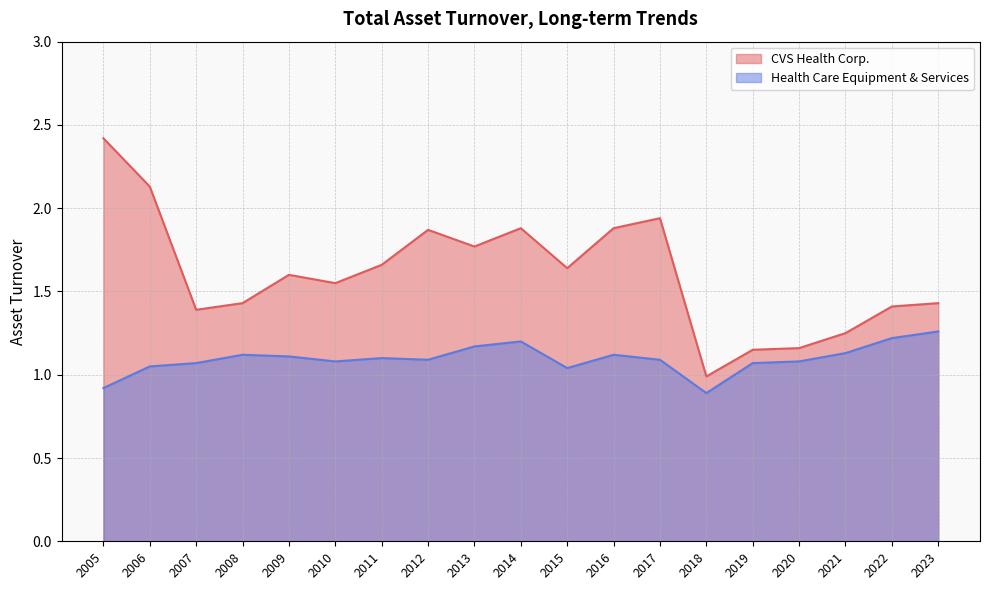

Which label corresponds to the largest value in the chart?

2005